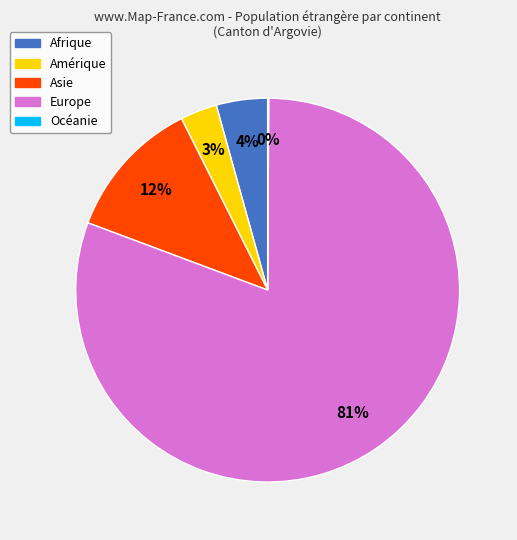

Is it true that Europe is 81% of the pie?

True